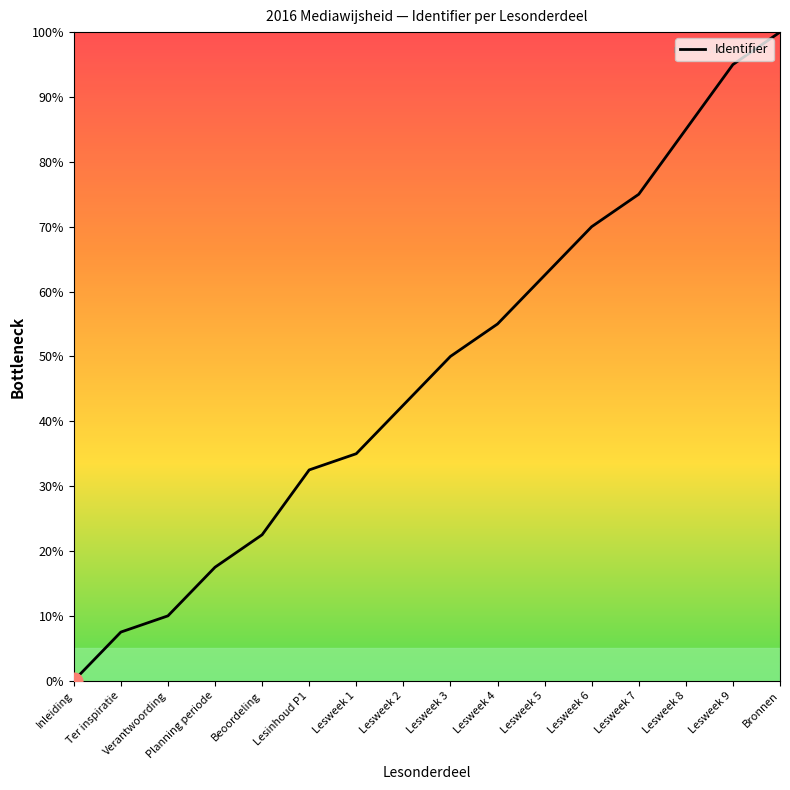

What position from the left is Beoordeling?

5